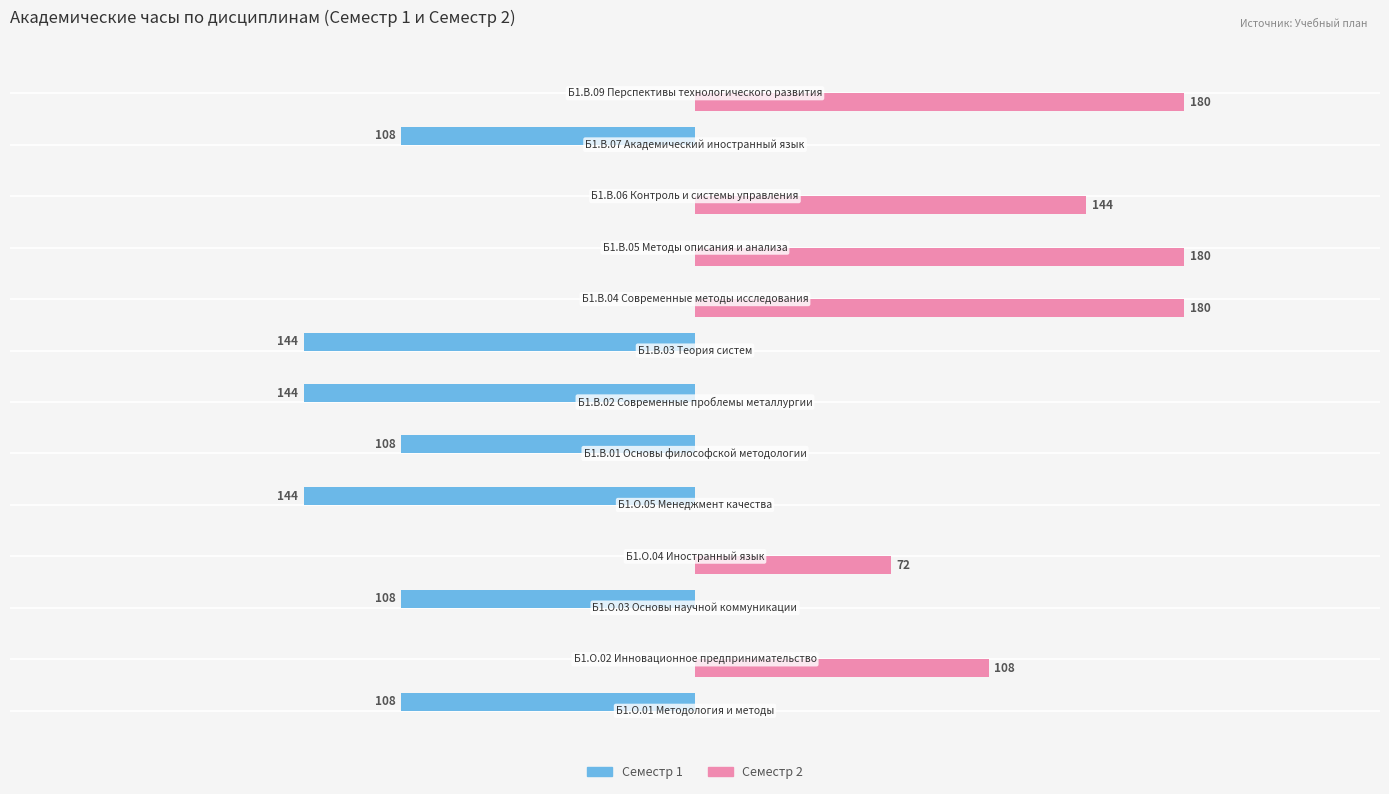

Which series has the largest total across all categories?

Семестр 2